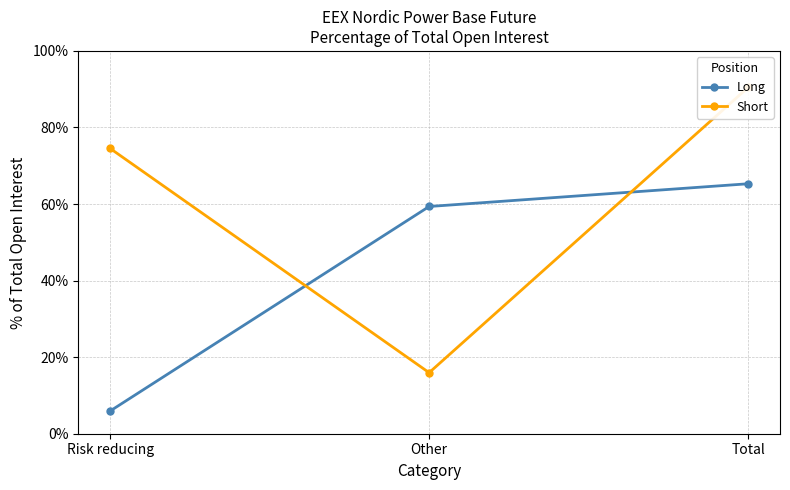

Is the value of Long at Total greater than the value of Short at Total?

No